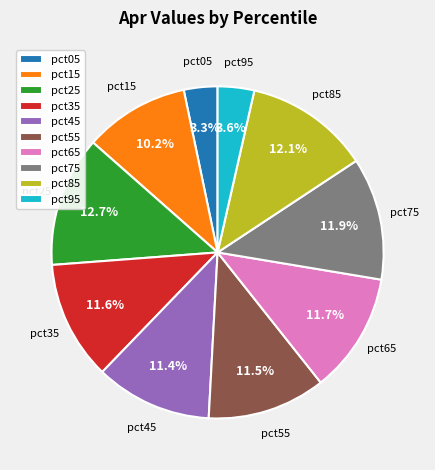

To the nearest percent, what is the average slice percentage?

10%